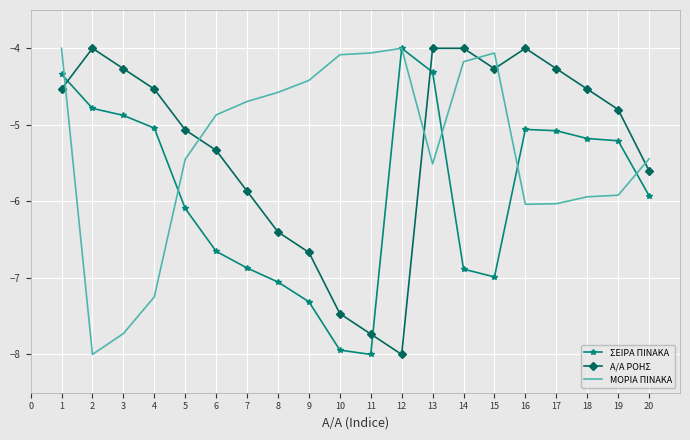

What is the highest value of the ΣΕΙΡΑ ΠΙΝΑΚΑ series?

-4.0